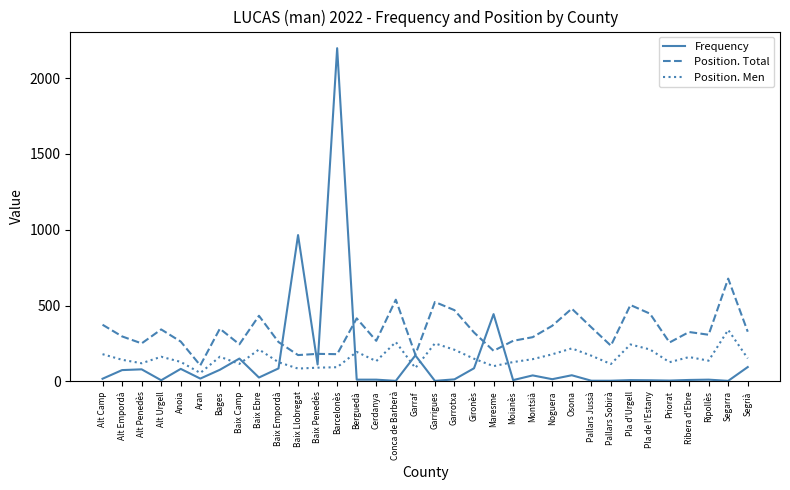

How many lines are shown in the chart?

3